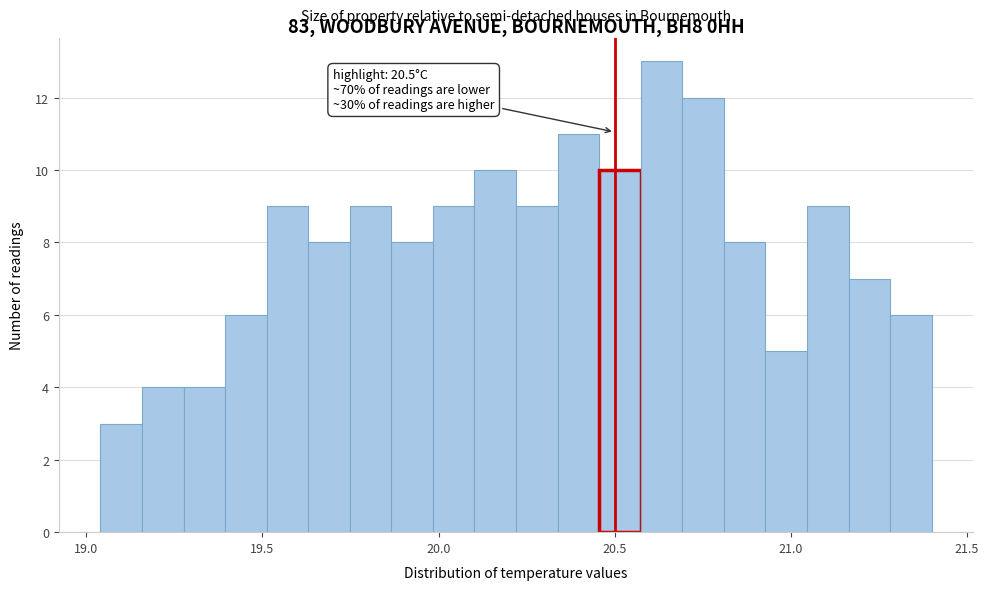

Read against the x-axis, roughly where is the centre of the tallest bar?

20.65